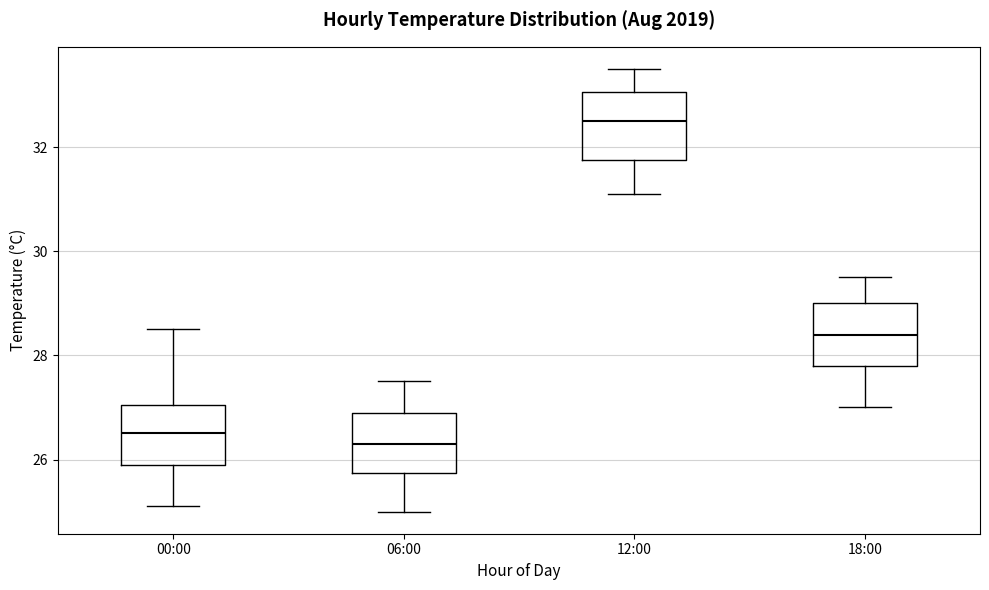

Reading left to right, read every box against the y-axis: the position of its median line, the range the box covers, and the ends of its whiskers. The values are not printed on the chart, so give them approximately, as read against the axis.

00:00: median 26.6, box 26.0 to 27.0, whiskers 25.2 to 28.6
06:00: median 26.4, box 25.8 to 27.0, whiskers 25.0 to 27.6
12:00: median 32.6, box 31.8 to 33.0, whiskers 31.2 to 33.6
18:00: median 28.4, box 27.8 to 29.0, whiskers 27.0 to 29.6